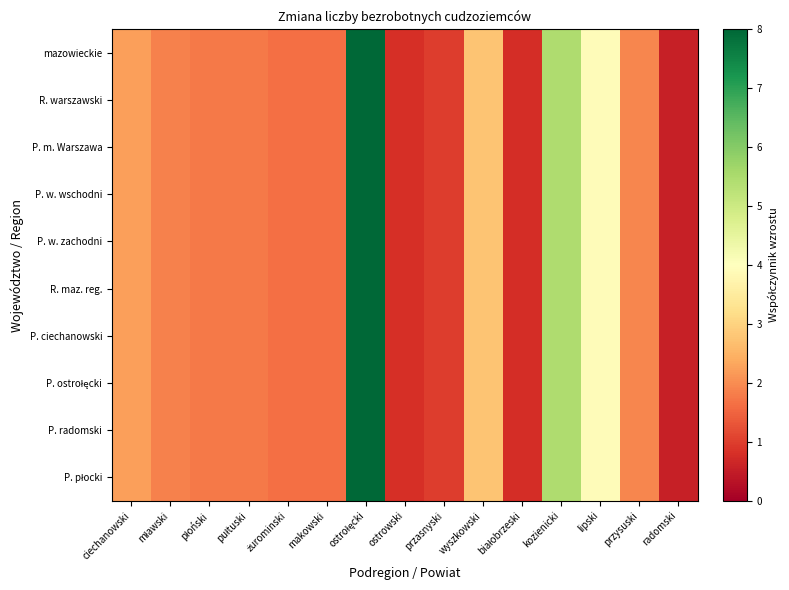

What is the minimum value shown in the chart?

0.6